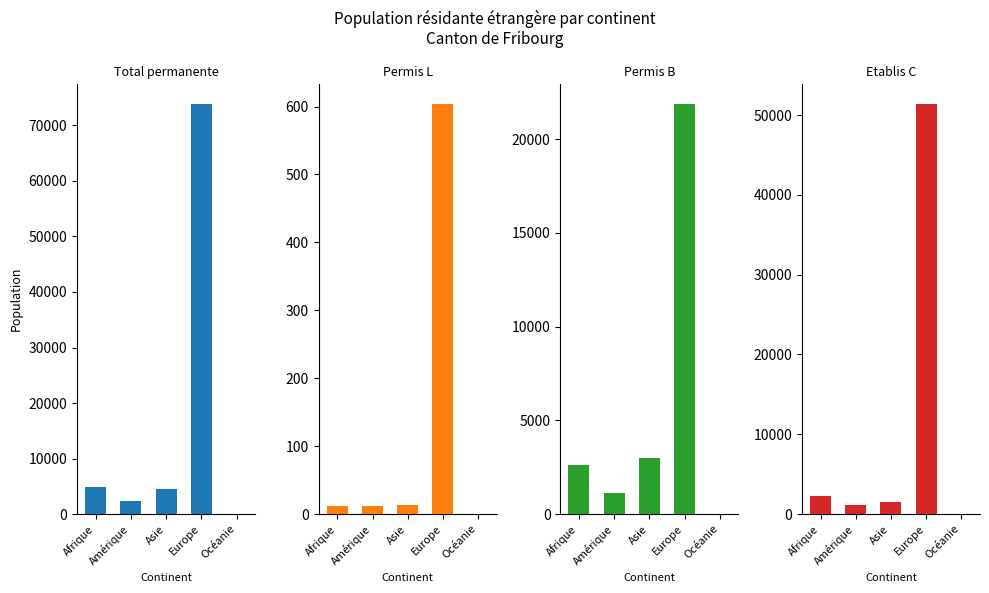

Which series changed the most between Afrique and Océanie?

Total permanente